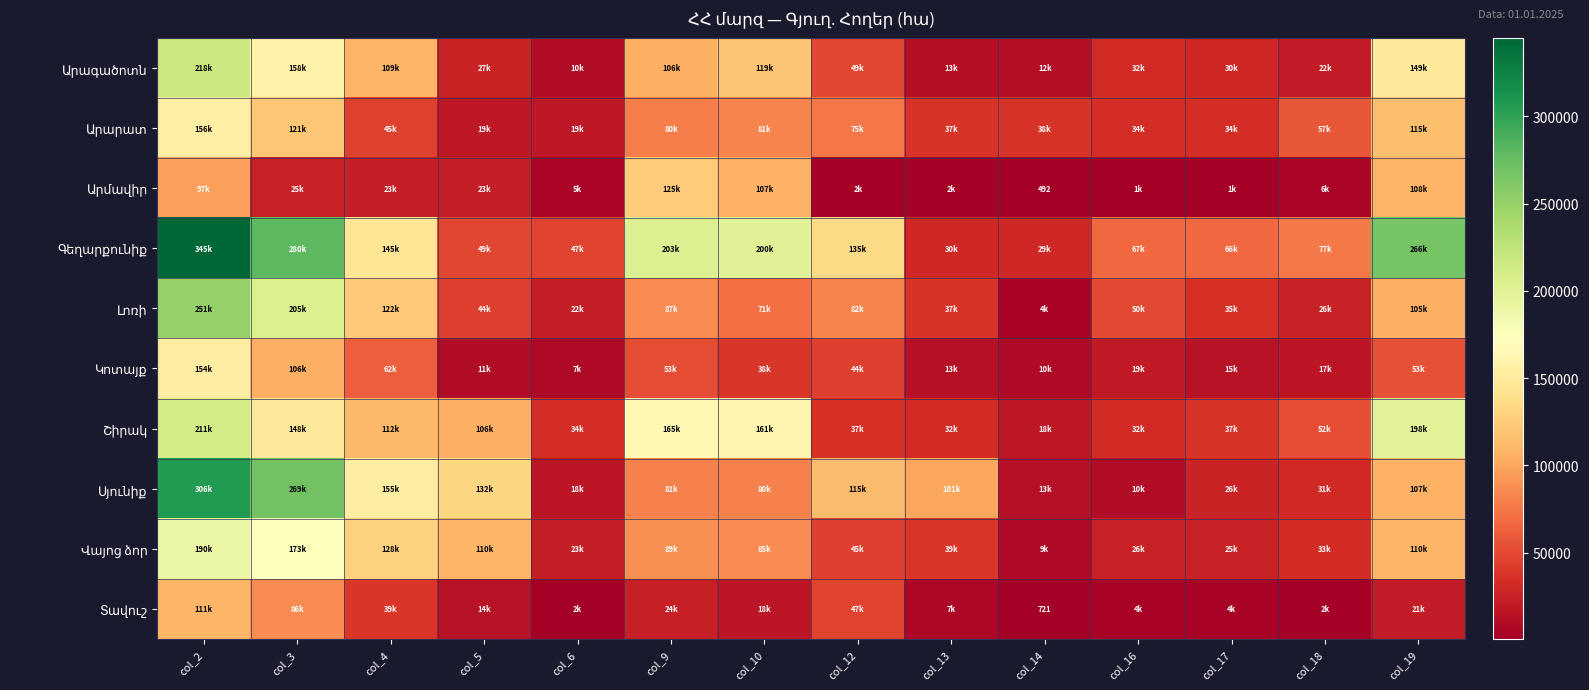

What is the sum of the Արարատ values at col_4 and col_12?

120942.3